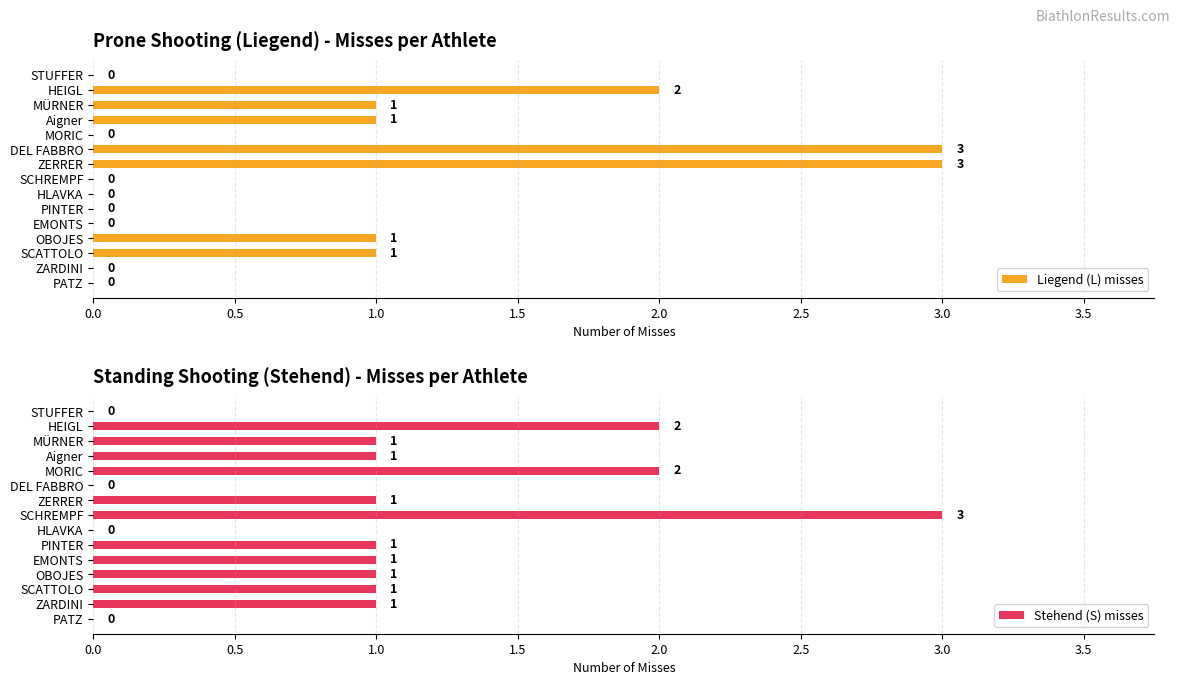

Which series has the largest total across all categories?

Stehend (S) misses